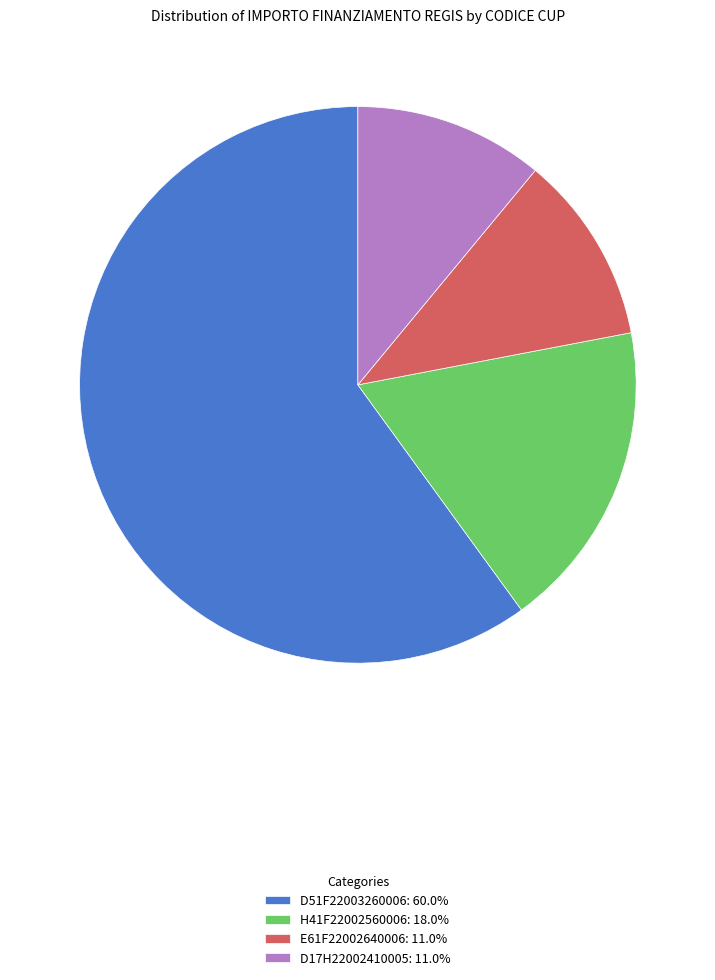

The D17H22002410005 slice represents 18% of the pie. True or false?

False